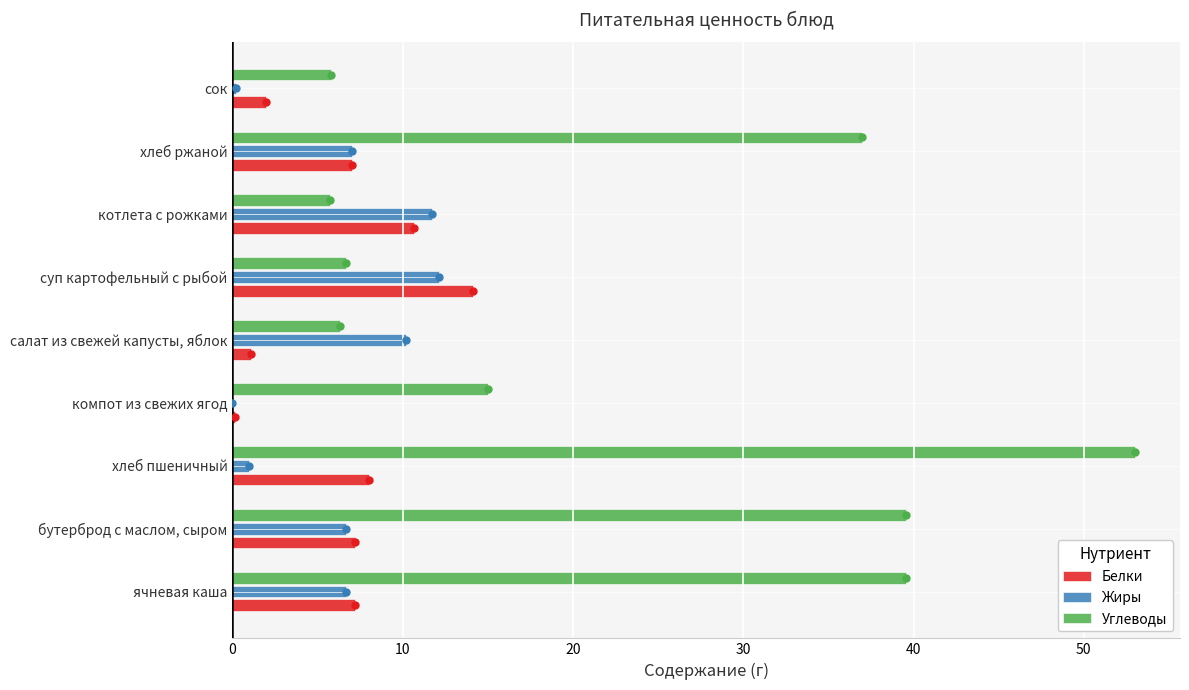

What value does the Углеводы series have at сок?

5.8